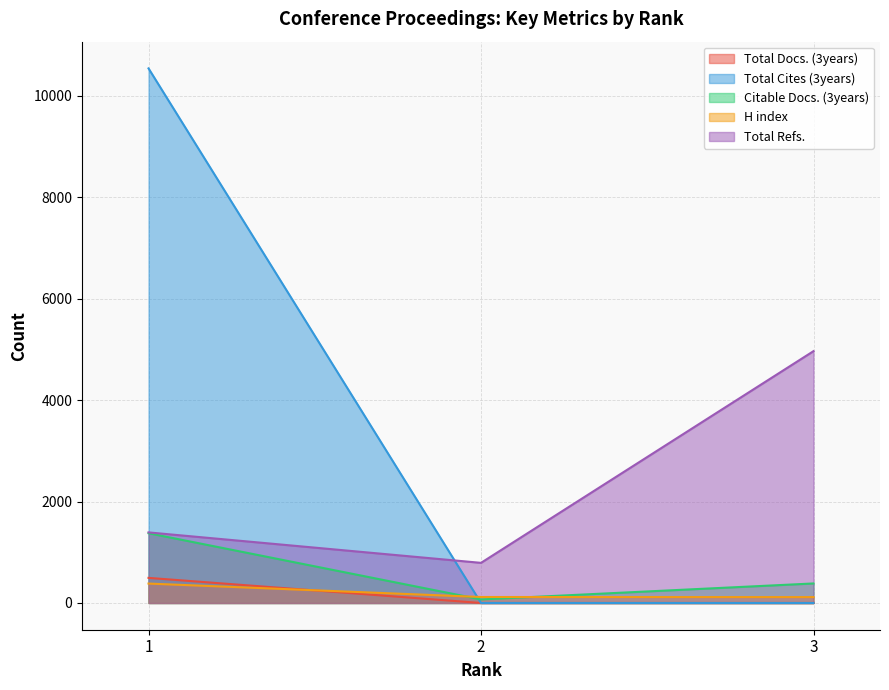

Count the number of data series in this chart.

5